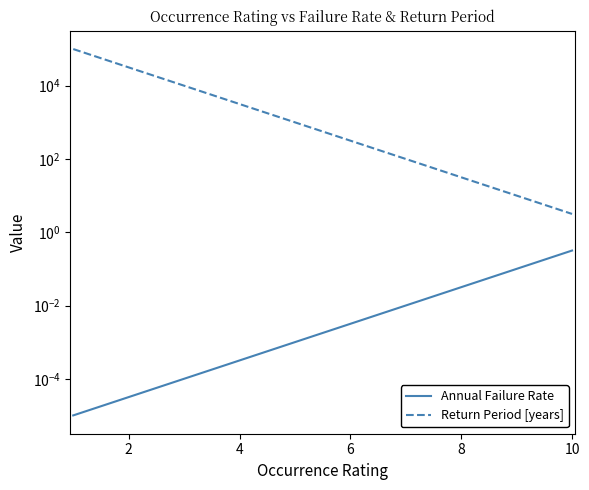

How many lines are shown in the chart?

2